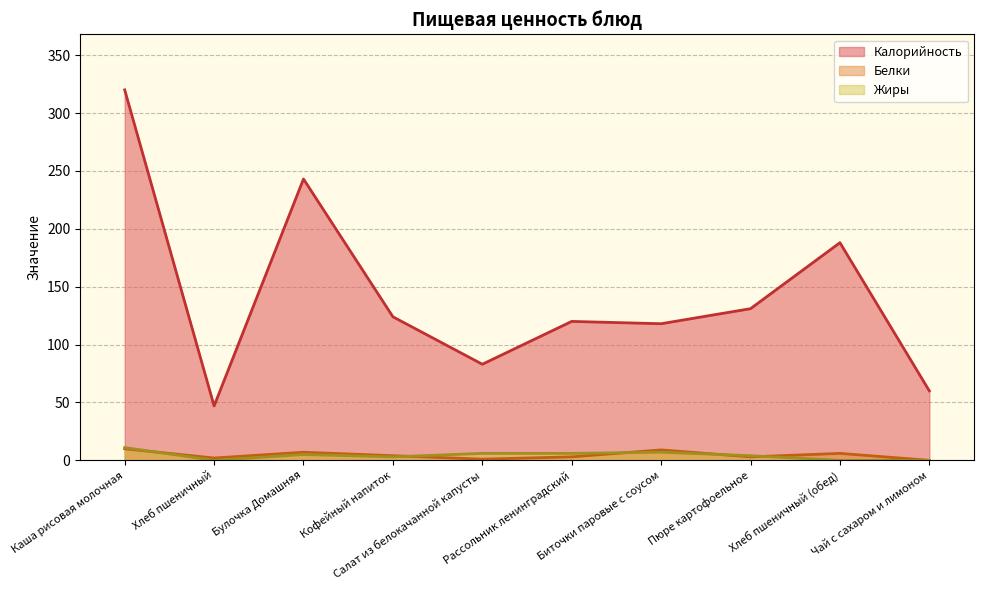

How many Белки values are between 2 and 7?

6